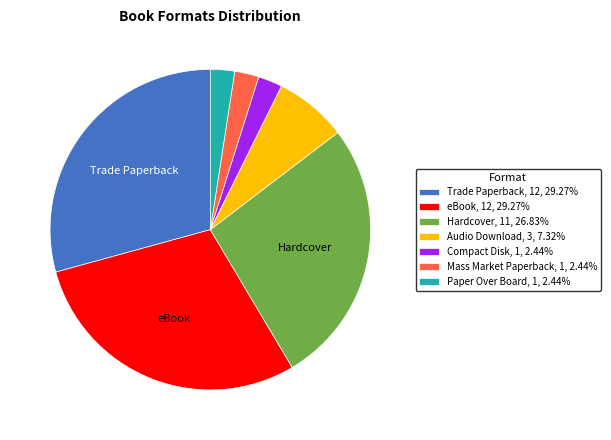

The Trade Paperback slice represents 24% of the pie. True or false?

False